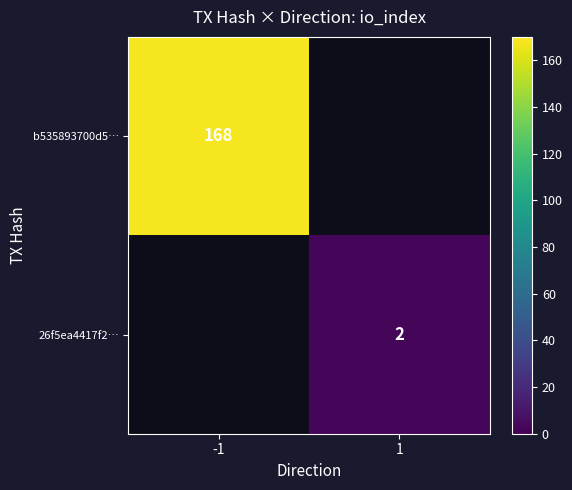

How many data points does each series have?

2